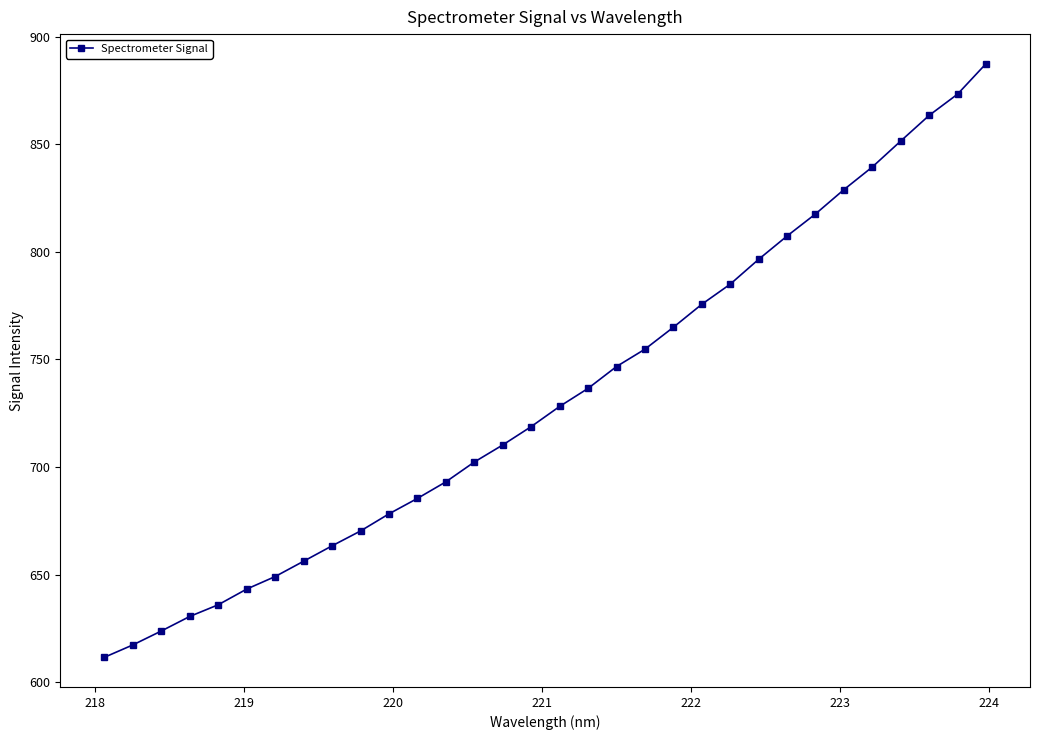

True or false: there are more than 2 points higher than both neighbors.

False